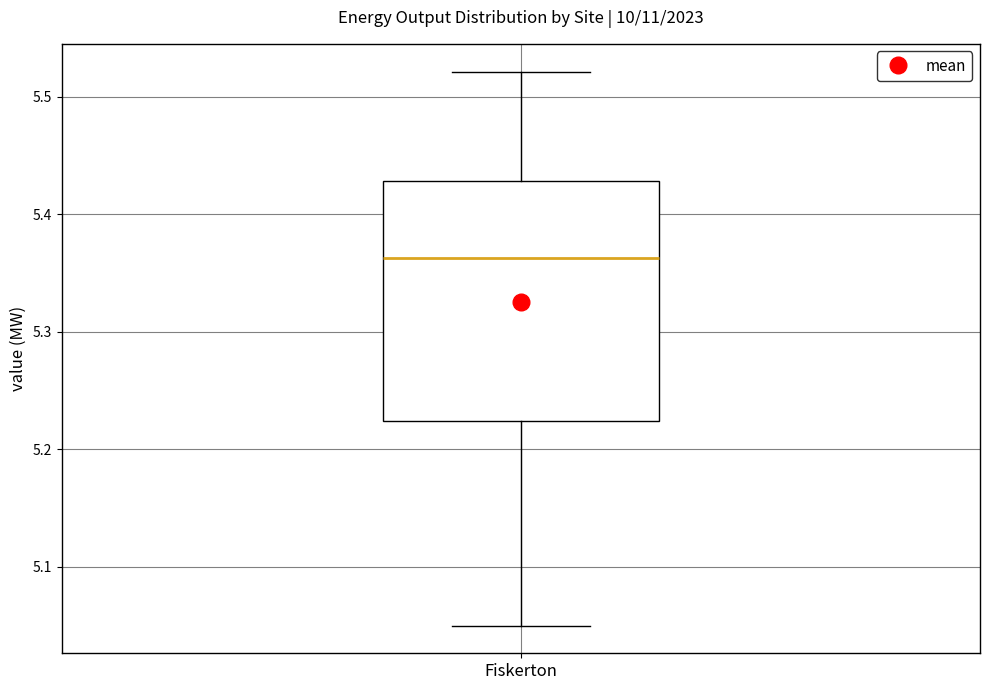

Read this box plot against the y-axis: the position of the median line, the range covered by the box, and the ends of both whiskers. The values are not printed on the chart, so give them approximately, as read against the axis.

median 5.36, box 5.22 to 5.43, whiskers 5.05 to 5.52